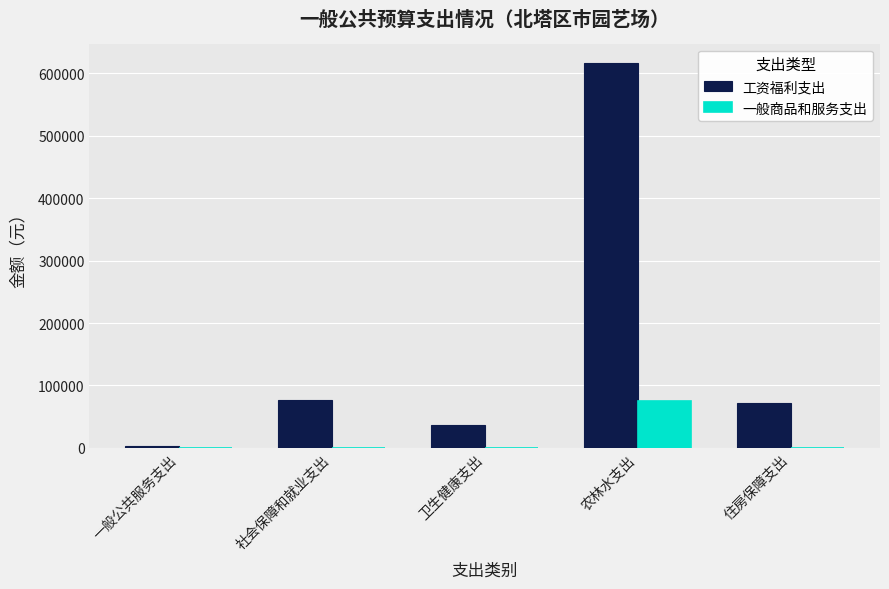

At which category does the chart reach its peak across all series?

农林水支出